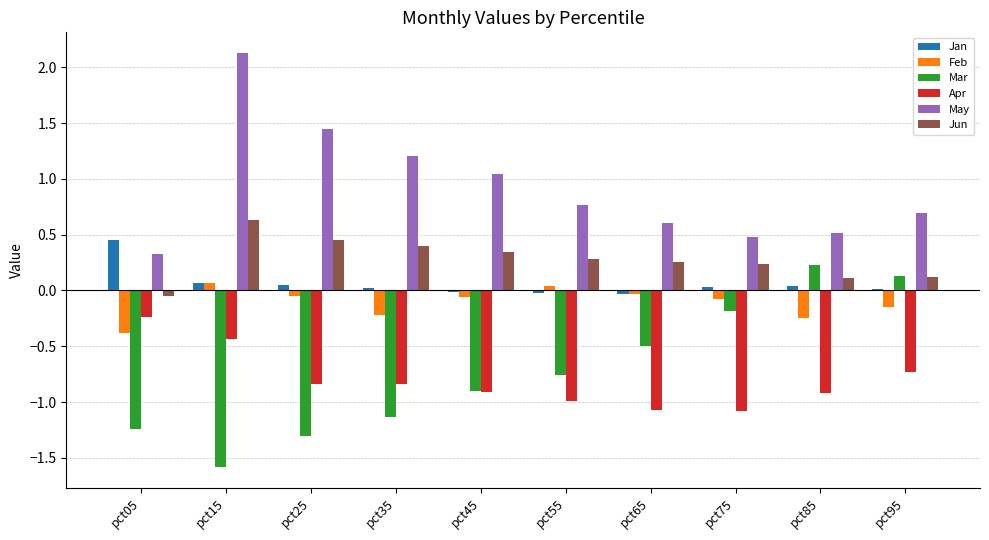

What is the average value of the Mar series?

-0.7